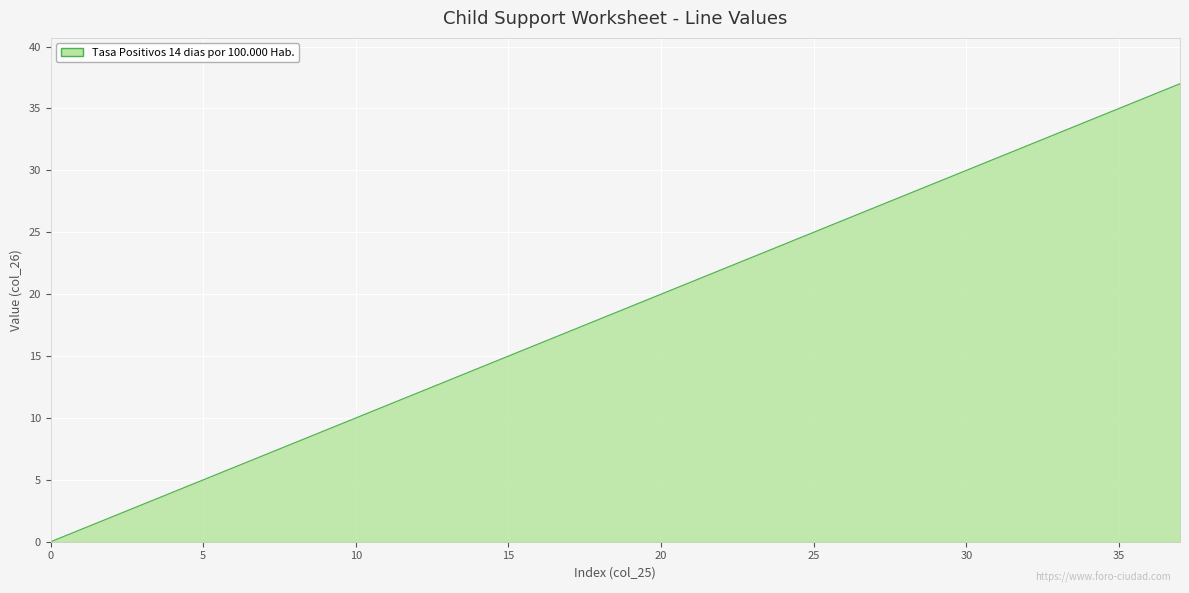

What is the difference between the maximum and minimum values?

37